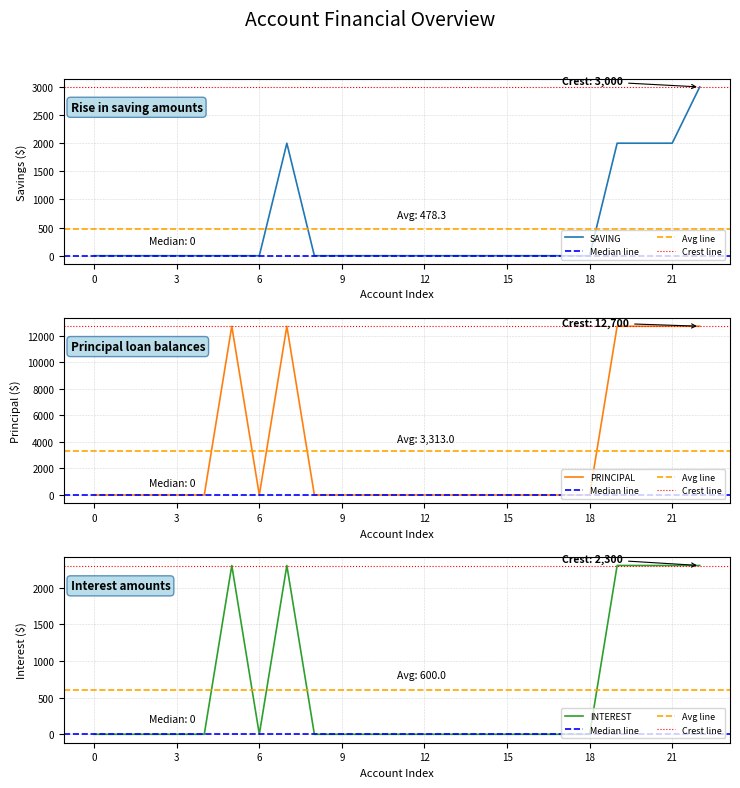

What is the maximum value for SAVING?

3000